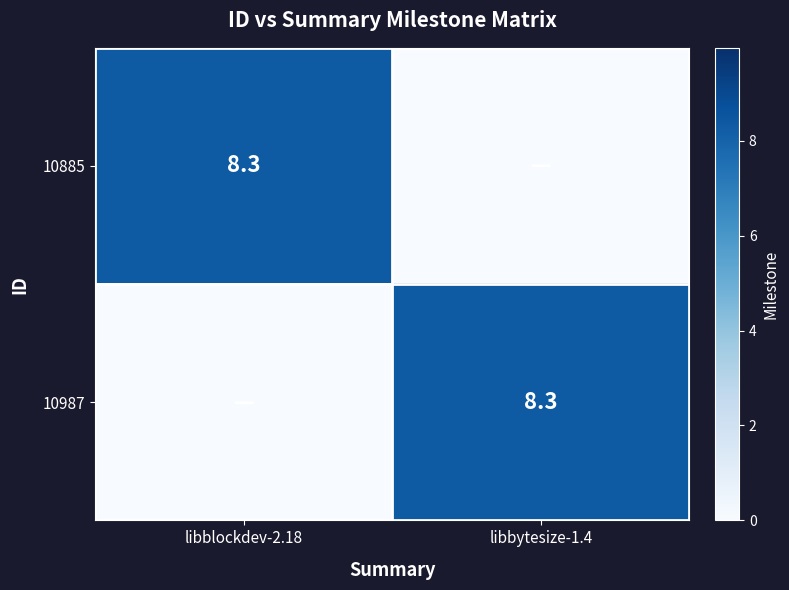

The 10885 series shows 1.7 at libblockdev-2.18. True or false?

False